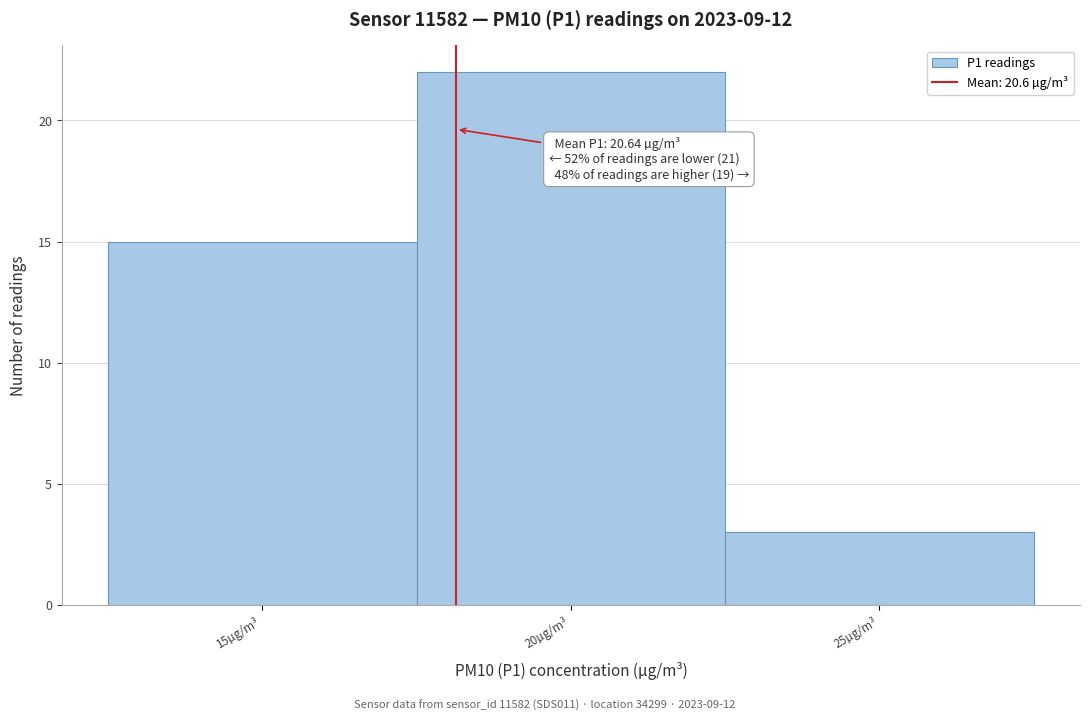

Reading left to right, what are all the values shown in this chart?

15µg/m³=15	20µg/m³=22	25µg/m³=3